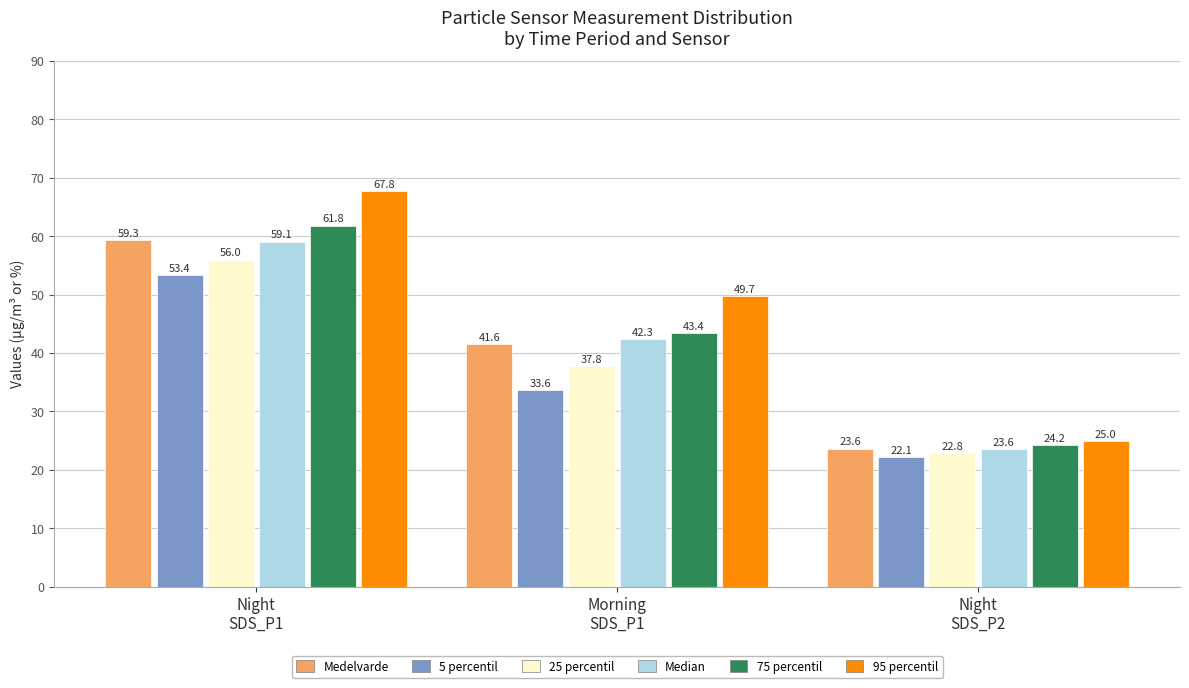

List the series in order of their peak value, lowest first.

5 percentil, 25 percentil, Median, Medelvarde, 75 percentil, 95 percentil